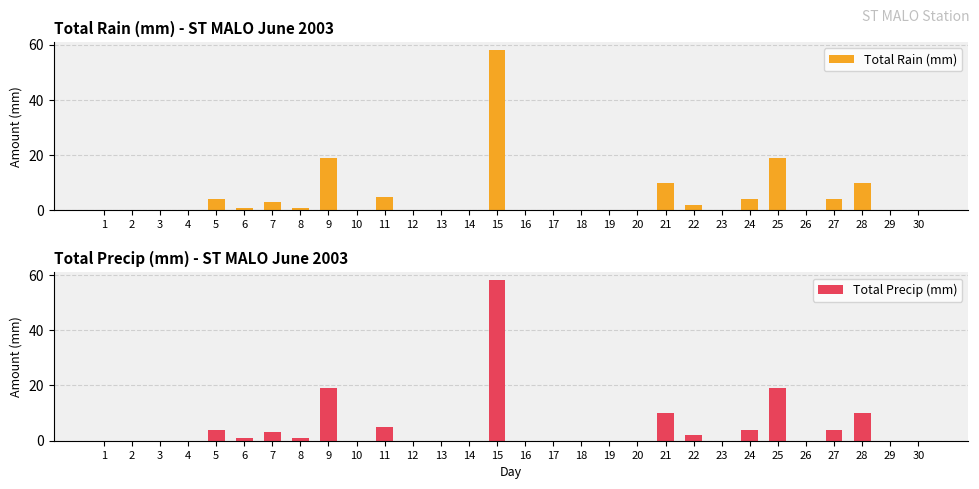

What is the sum of the Total Precip (mm) values at 21 and 16?

10